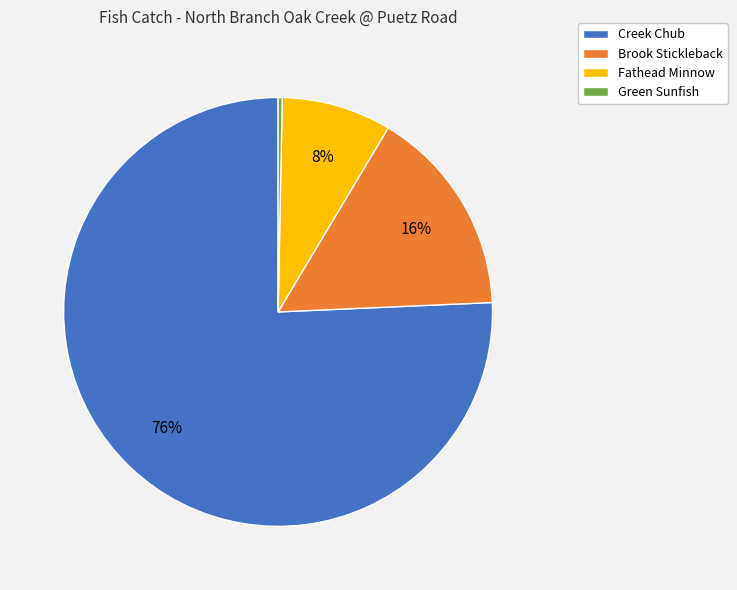

How many segments does this pie chart have?

4